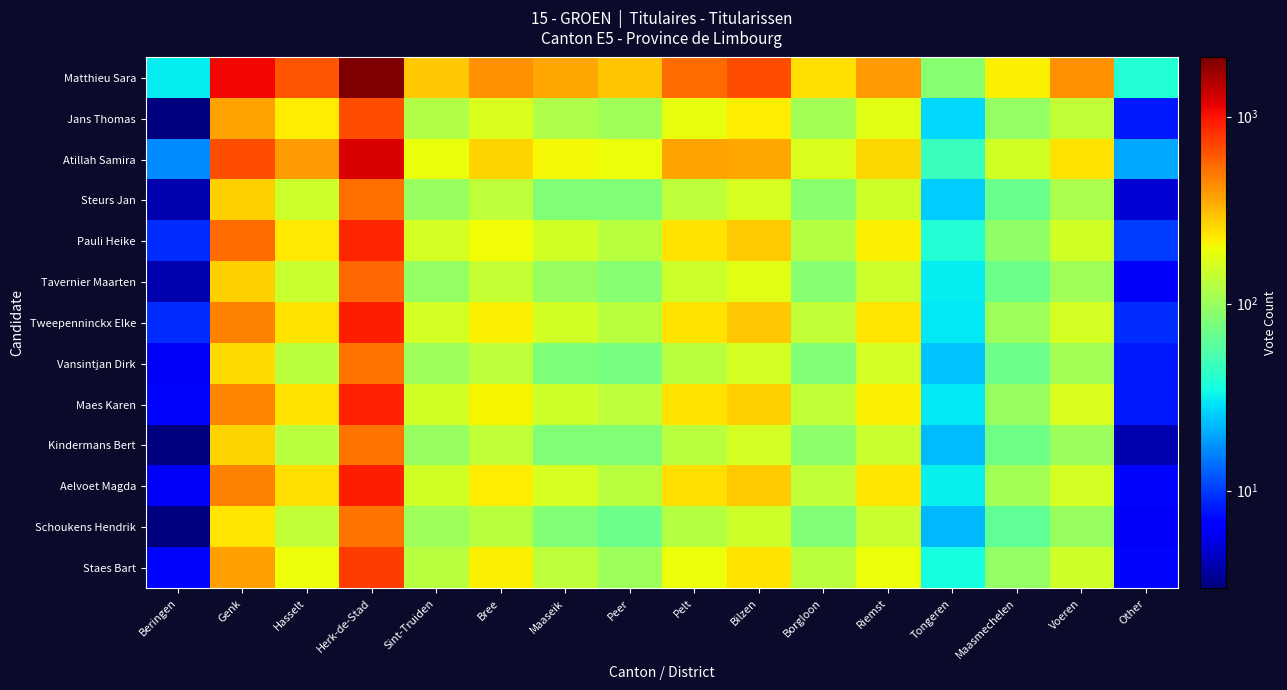

What is the difference between the highest and lowest values at Beringen?

28